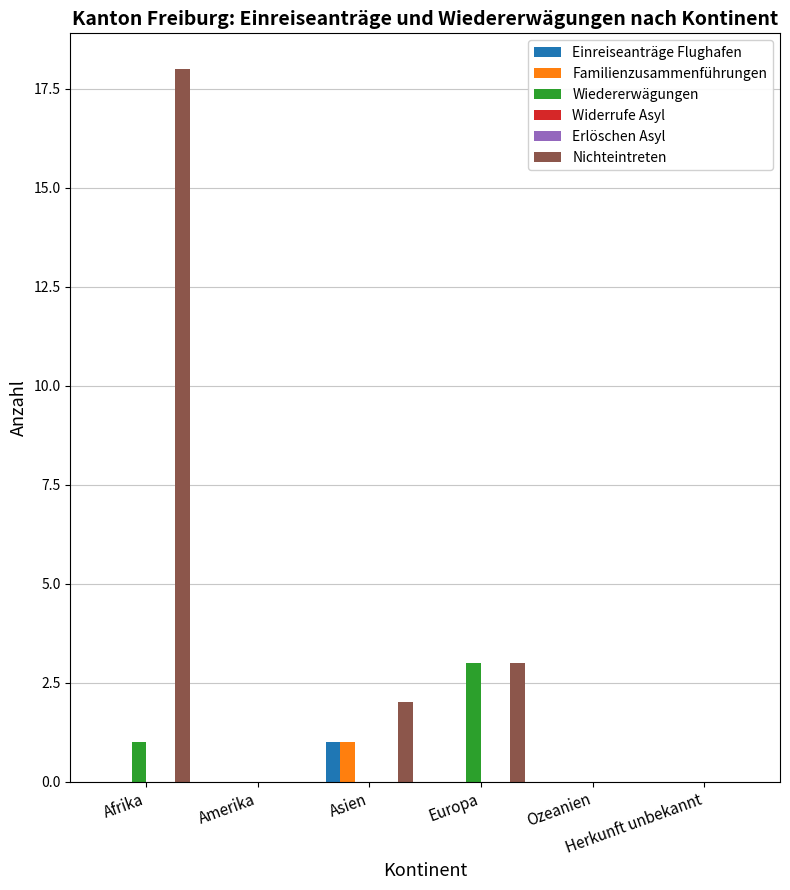

True or false: Familienzusammenführungen has a value of 1 at Asien.

True